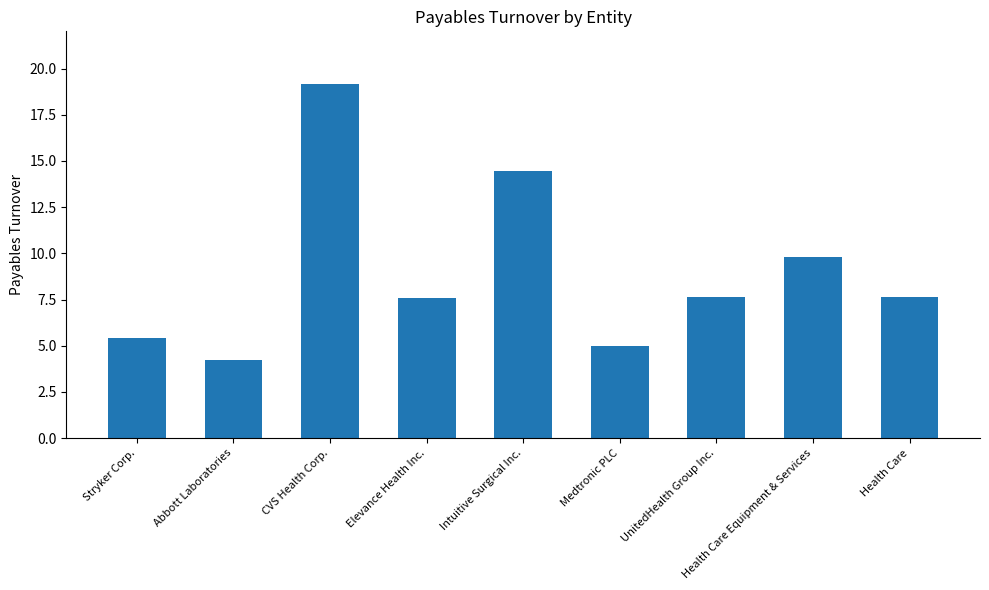

What is the difference between the second highest and second lowest values?

9.5